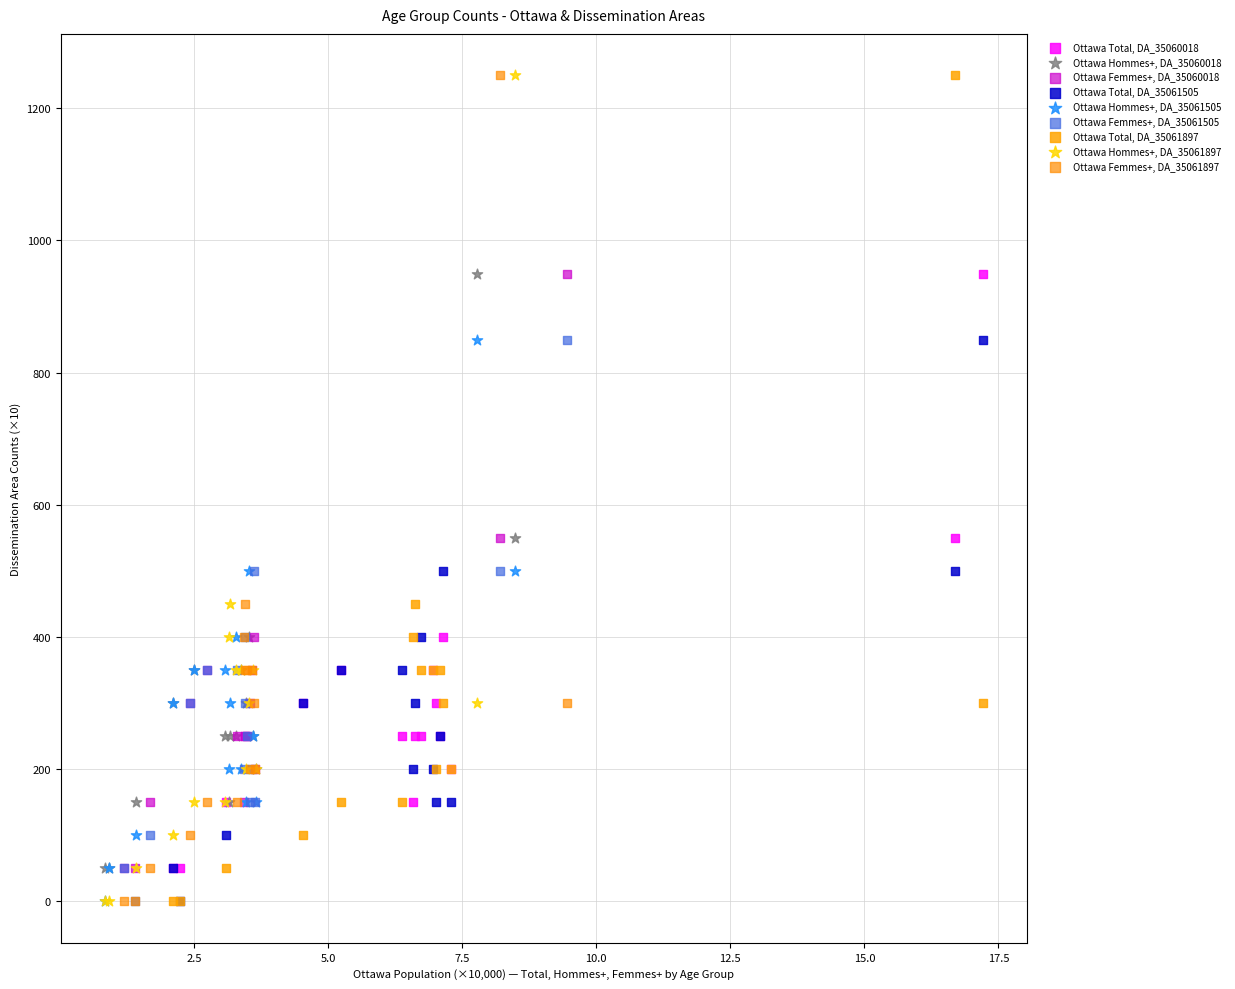

What are all the series names shown in the legend?

Ottawa Total, DA_35060018, Ottawa Hommes+, DA_35060018, Ottawa Femmes+, DA_35060018, Ottawa Total, DA_35061505, Ottawa Hommes+, DA_35061505, Ottawa Femmes+, DA_35061505, Ottawa Total, DA_35061897, Ottawa Hommes+, DA_35061897, Ottawa Femmes+, DA_35061897